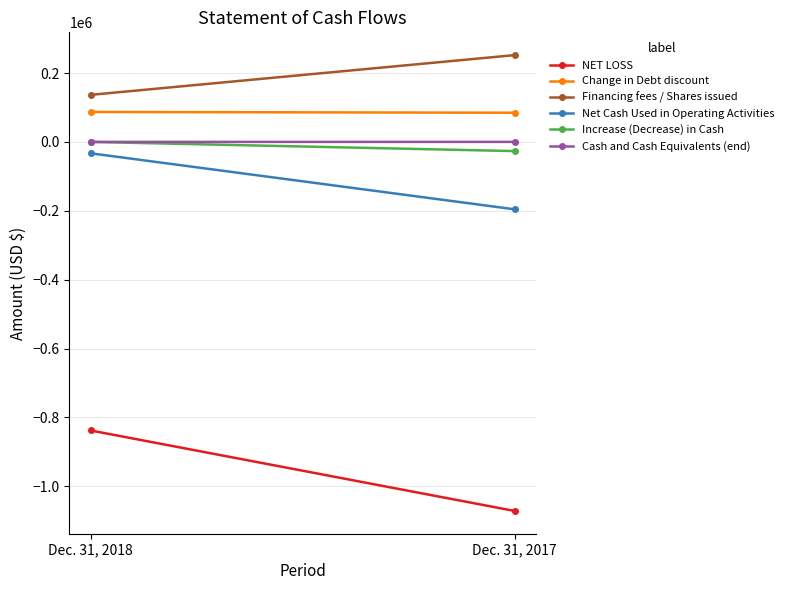

Where is Net Cash Used in Operating Activities nearest to the value -114383?

Dec. 31, 2018